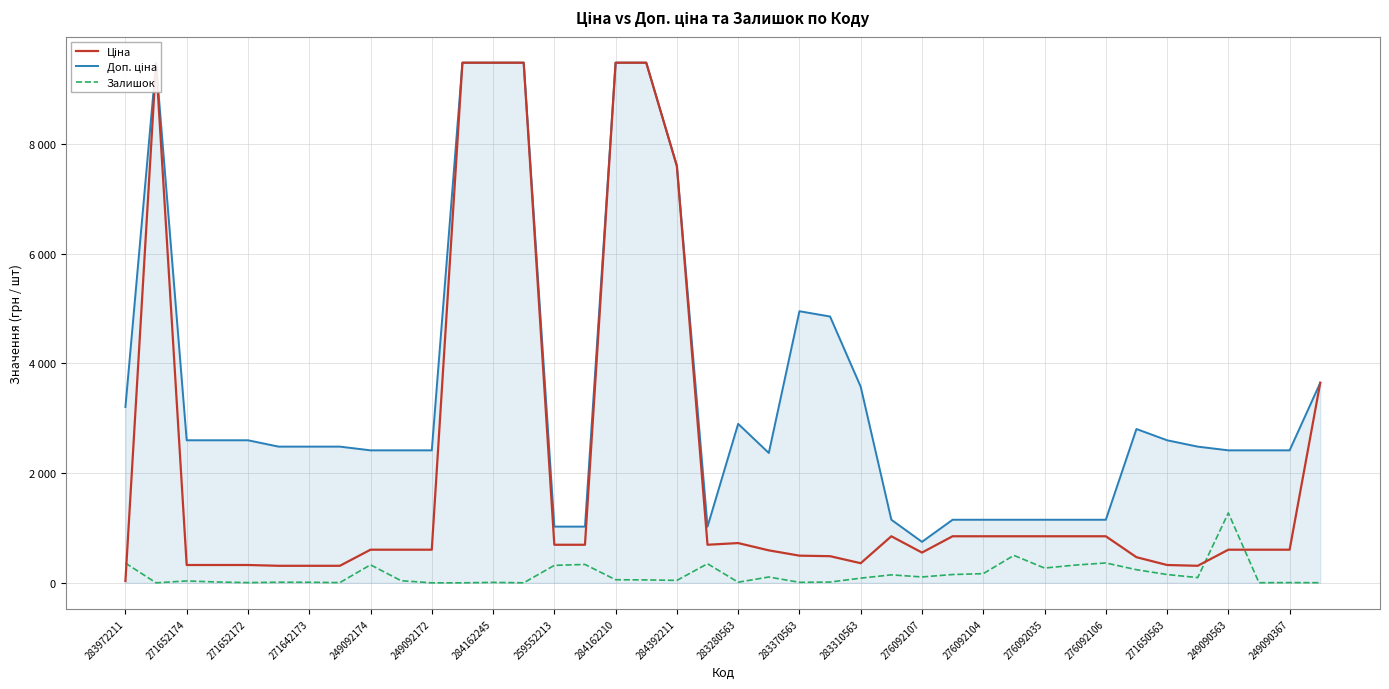

True or false: Залишок and Доп. ціна cross at least once.

False